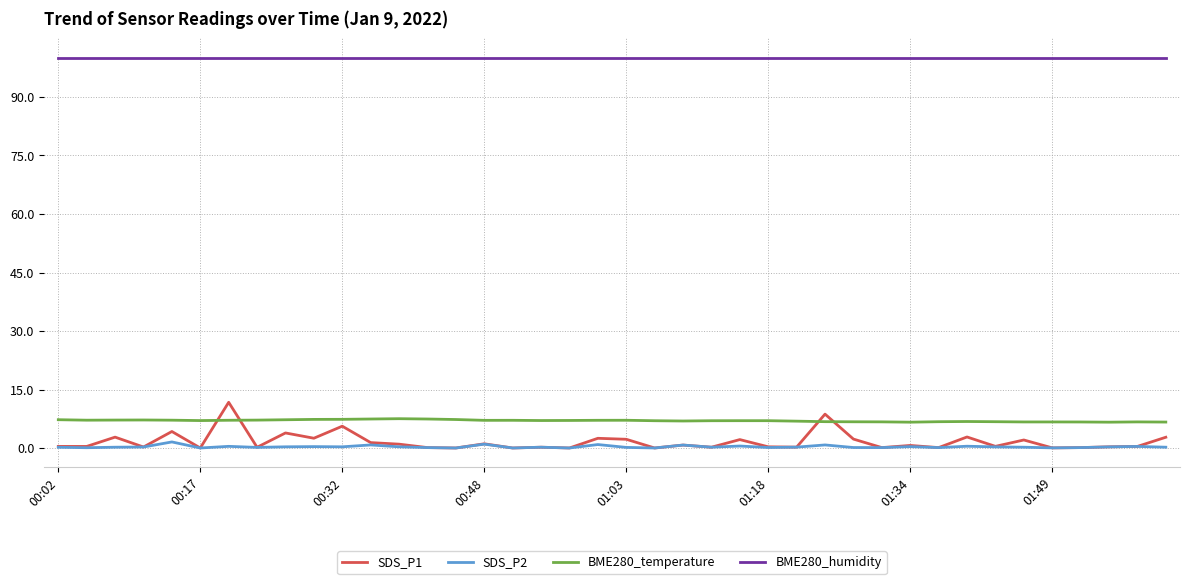

At how many categories does at least one series exceed 20?

40